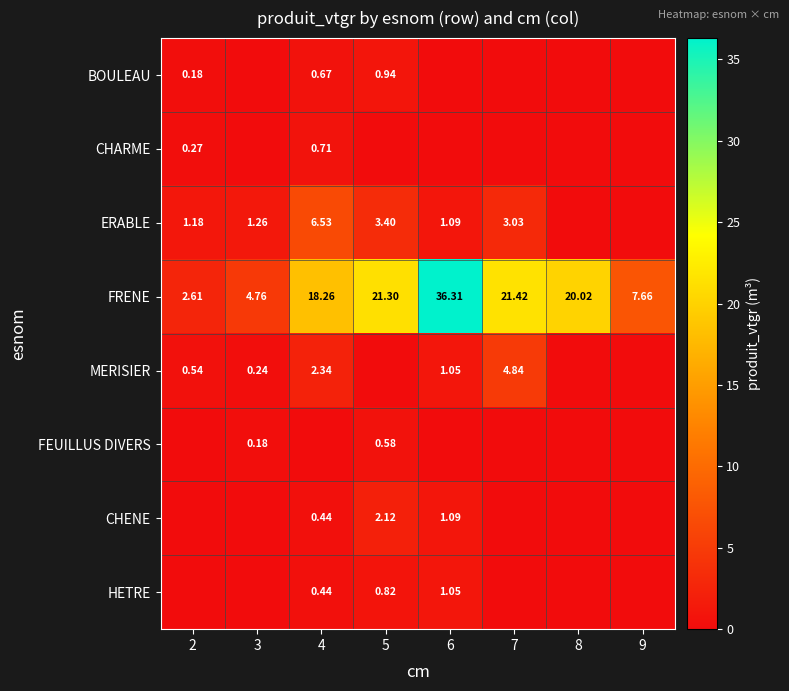

The value of BOULEAU at 7 is -0.5. True or false?

False